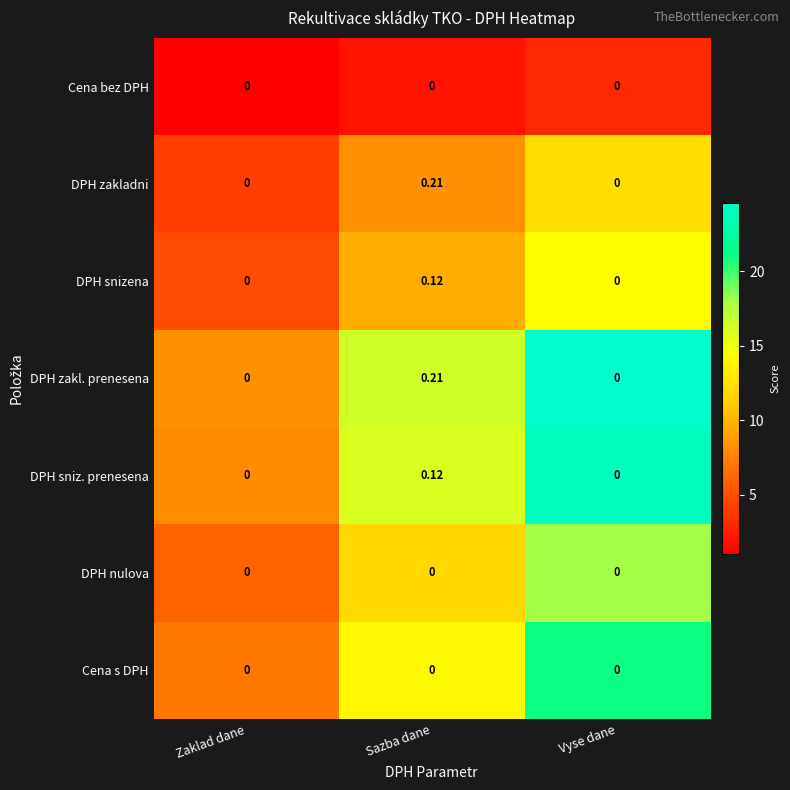

At which category is the sum across all series the highest?

Sazba dane